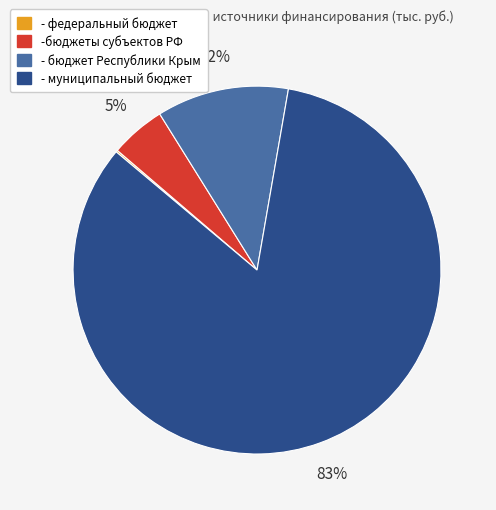

Which slice is the largest?

- муниципальный бюджет